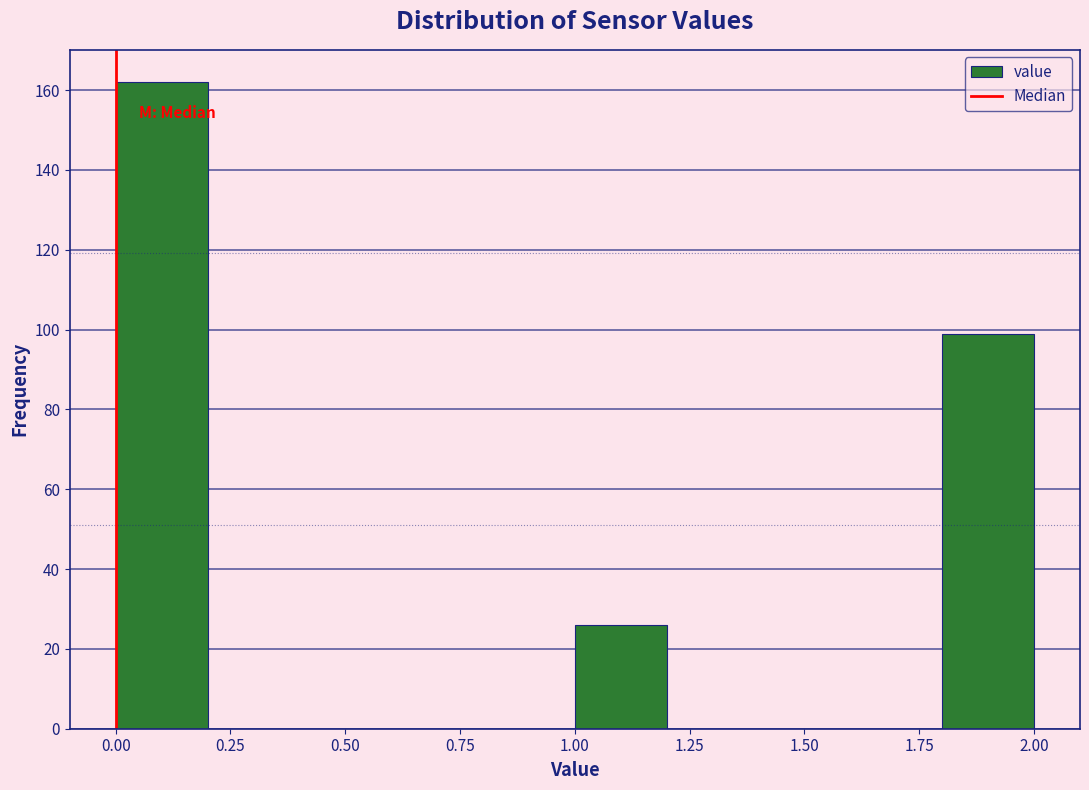

Which range on the x-axis has the tallest bar?

0.0 to 0.2